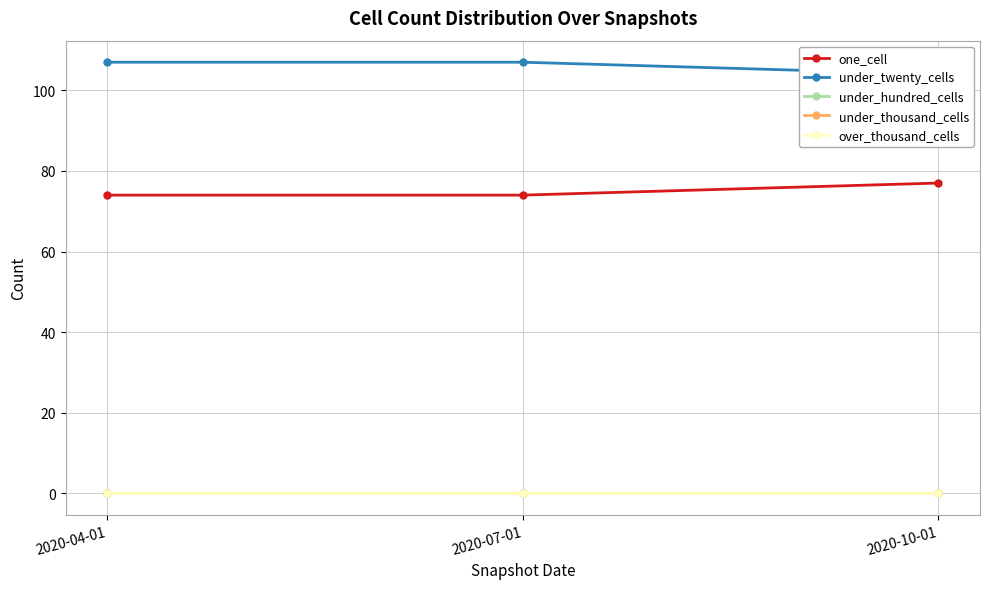

What is the label of the 1st point from the right?

2020-10-01